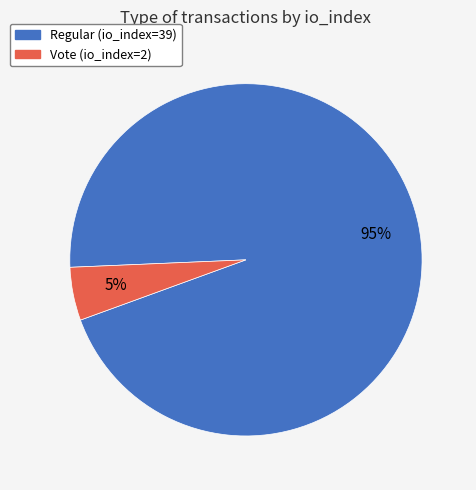

To the nearest percent, what percentage of the pie is Vote (io_index=2)?

5%